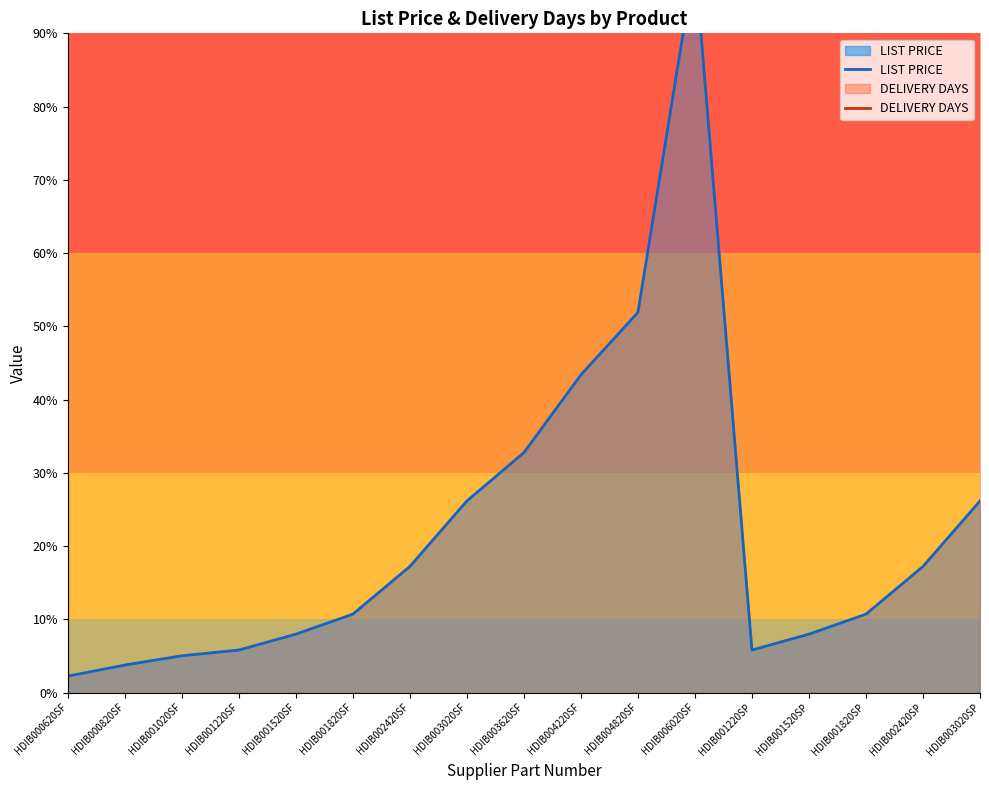

What is the value of the LIST PRICE point at the 16th from the left?

17.2